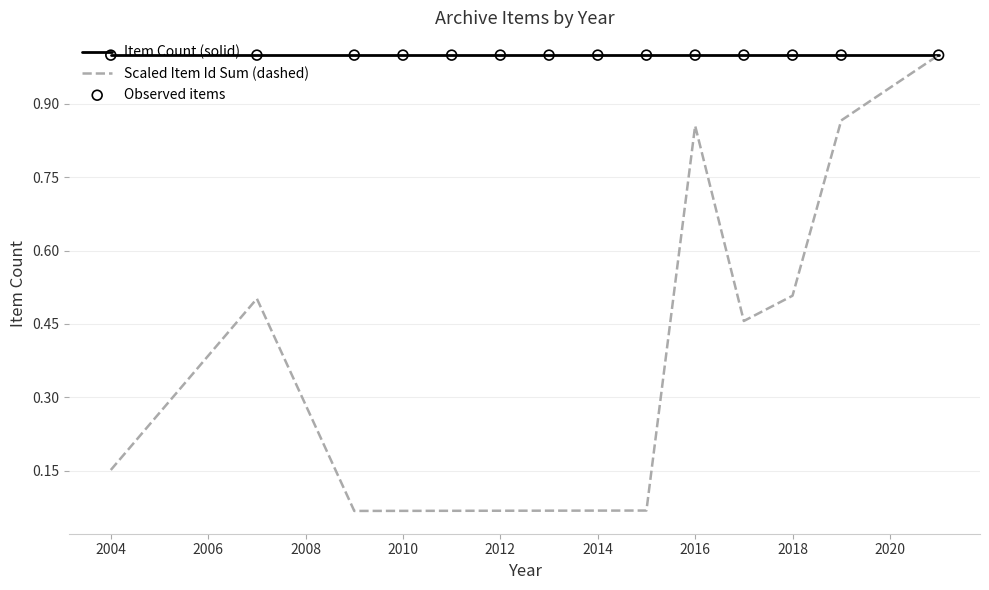

Which series has the largest total across all categories?

Item Count (solid)